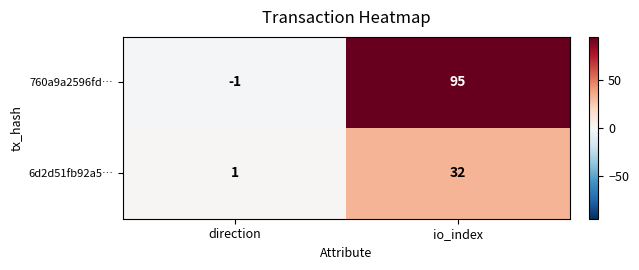

Which category has the lowest value across all series?

direction